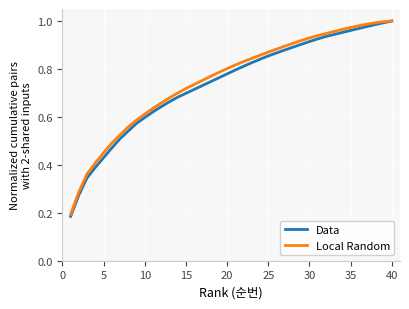

At how many categories does at least one series exceed 0?

40